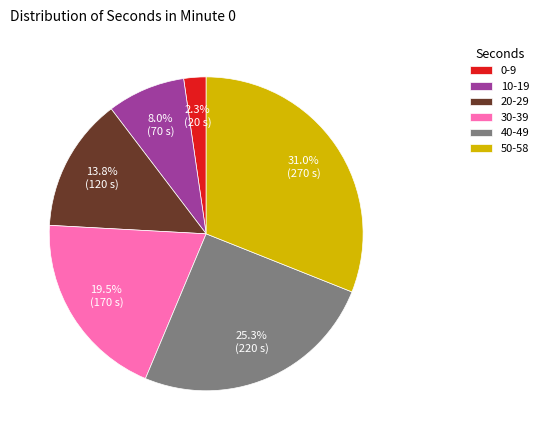

Count the number of slices in the pie.

6